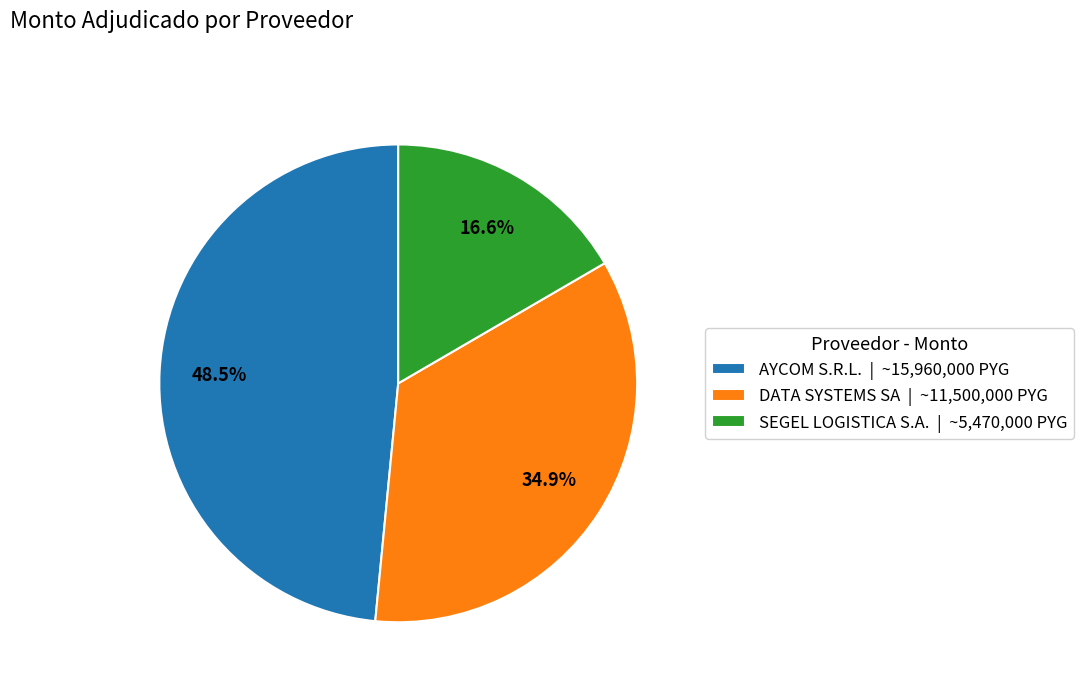

Does any single category account for the majority?

No